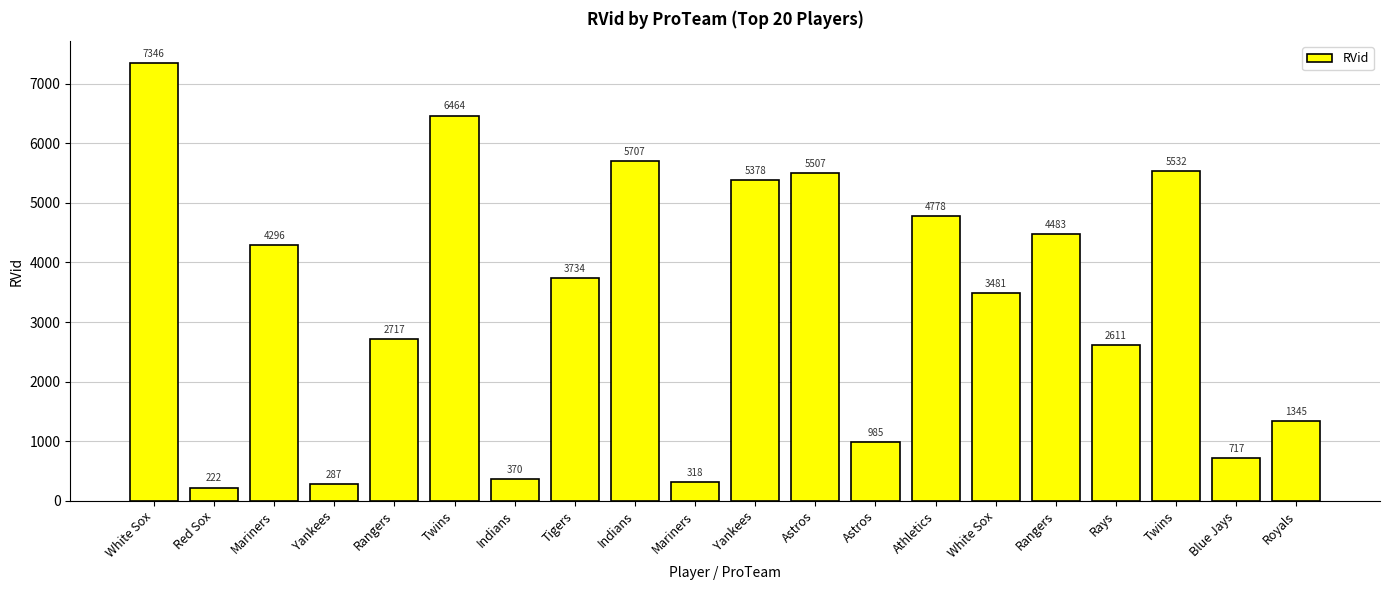

Does the chart contain any negative values?

No